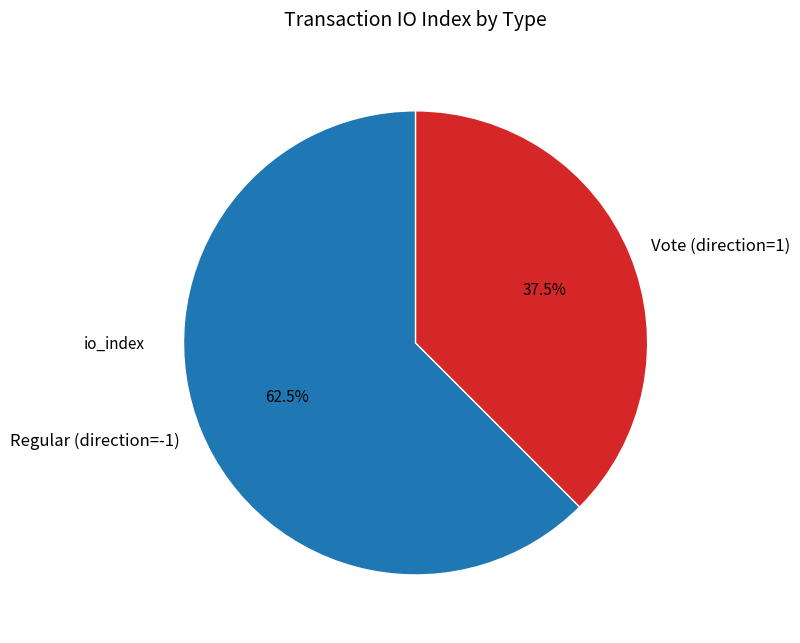

Rank the categories by value from lowest to highest.

Vote (direction=1), Regular (direction=-1)